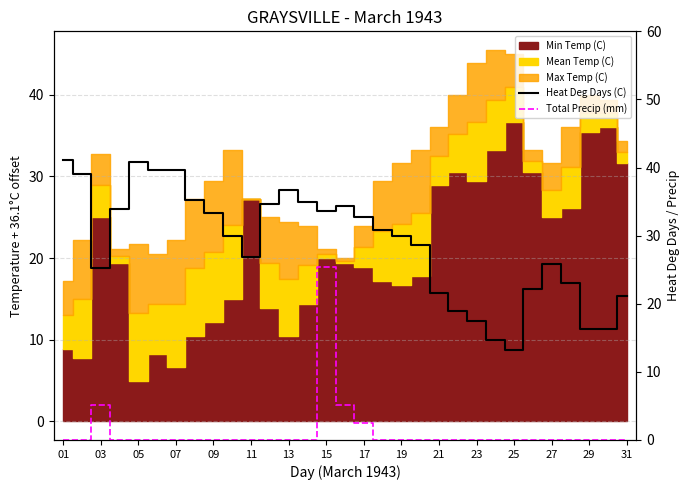

Reading left to right, transcribe all the data shown in this chart.

Heat Deg Days (C): 41.1	39.1	25.2	33.9	40.8	39.7	39.7	35.3	33.3	30.0	26.9	34.7	36.7	35.0	33.6	34.4	32.7	30.8	29.9	28.6	21.6	18.9	17.4	14.7	13.2	22.2	25.8	23.0	16.3	16.3	21.1
Total Precip (mm): 0.0	0.0	5.1	0.0	0.0	0.0	0.0	0.0	0.0	0.0	0.0	0.0	0.0	0.0	25.4	5.1	2.5	0.0	0.0	0.0	0.0	0.0	0.0	0.0	0.0	0.0	0.0	0.0	0.0	0.0	0.0